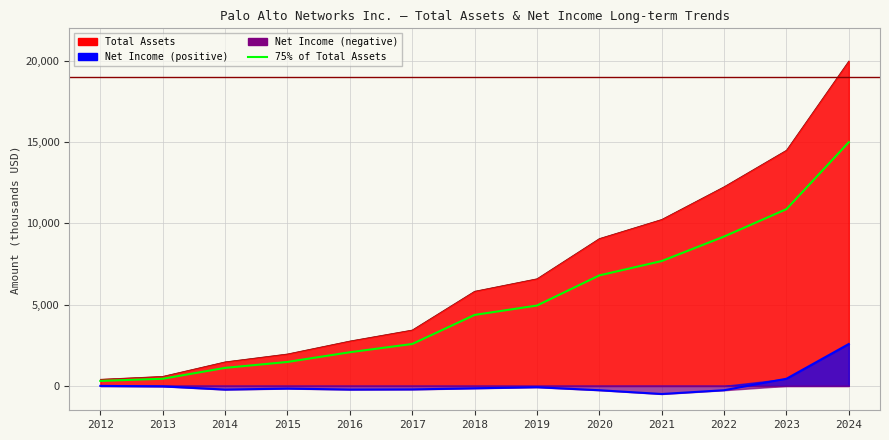

Which label corresponds to the largest value in the chart?

2024